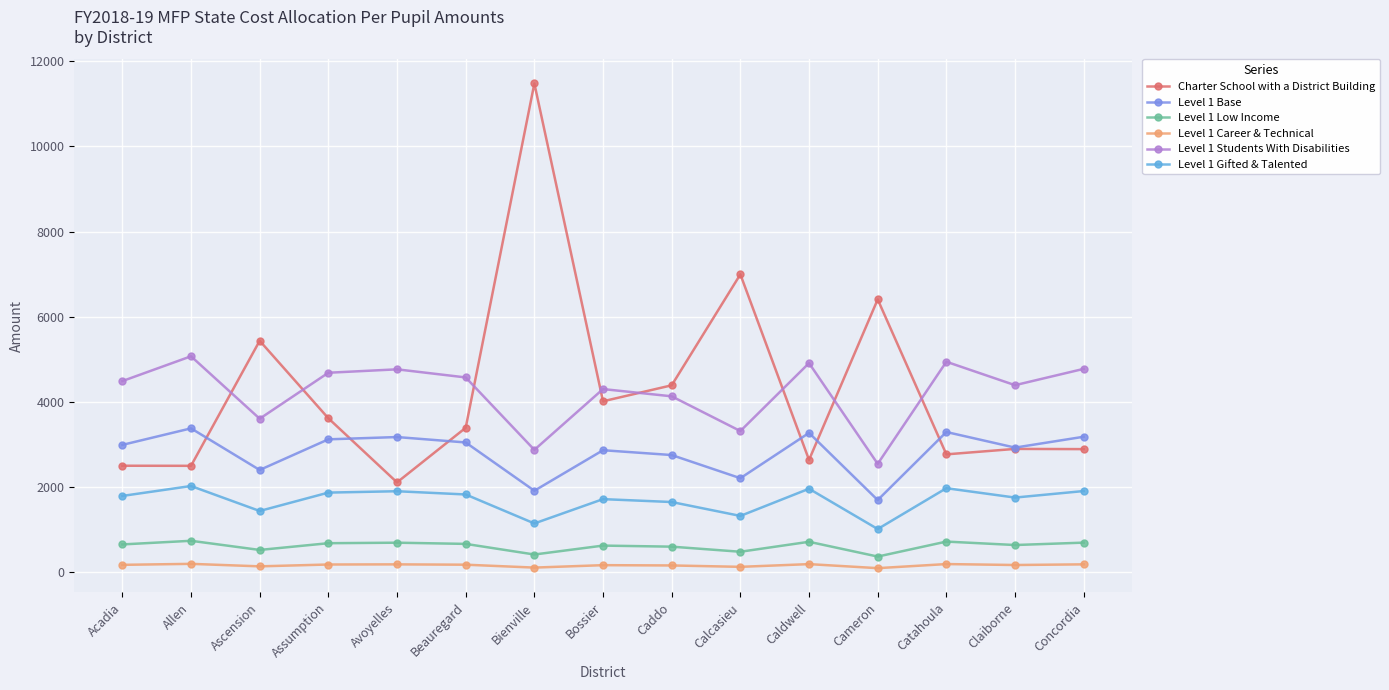

At which category is the sum across all series the highest?

Bienville